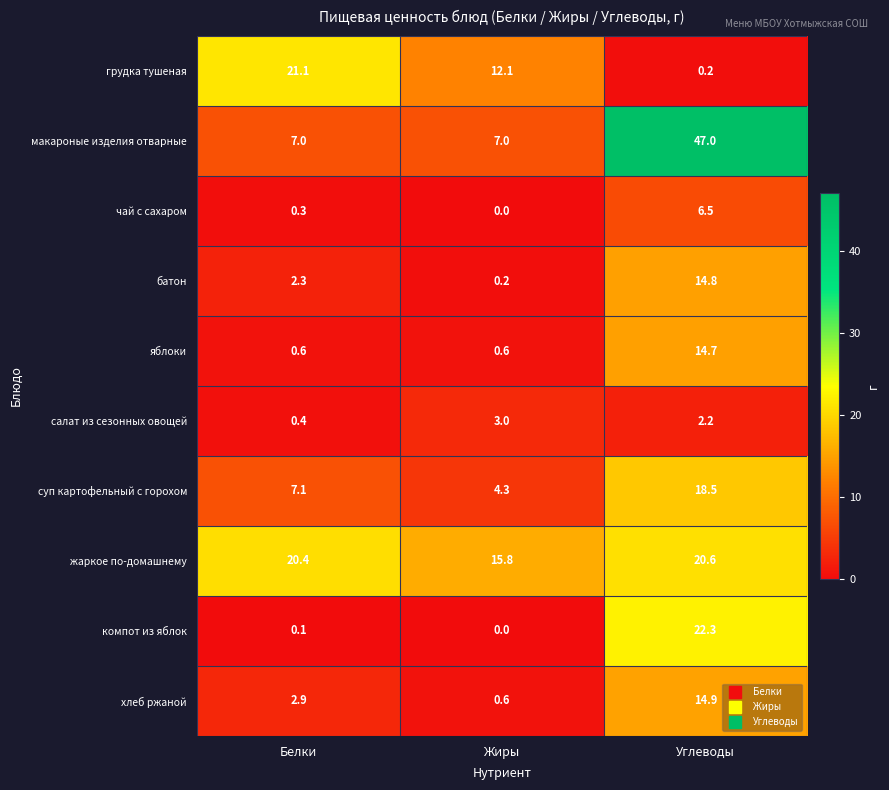

Reading right to left, what are all the values shown in this chart?

грудка тушеная: Углеводы=0.2	Жиры=12.1	Белки=21.1
макароные изделия отварные: Углеводы=47.0	Жиры=7.0	Белки=7.0
чай с сахаром: Углеводы=6.5	Жиры=0.0	Белки=0.3
батон: Углеводы=14.8	Жиры=0.2	Белки=2.3
яблоки: Углеводы=14.7	Жиры=0.6	Белки=0.6
салат из сезонных овощей: Углеводы=2.2	Жиры=3.0	Белки=0.4
суп картофельный с горохом: Углеводы=18.5	Жиры=4.3	Белки=7.1
жаркое по-домашнему: Углеводы=20.6	Жиры=15.8	Белки=20.4
компот из яблок: Углеводы=22.3	Жиры=0.0	Белки=0.1
хлеб ржаной: Углеводы=14.9	Жиры=0.6	Белки=2.9